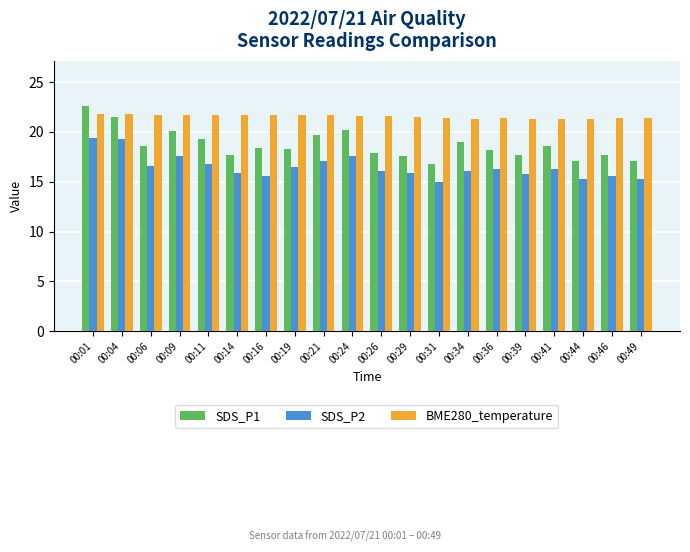

At which category does the chart reach its peak across all series?

00:01